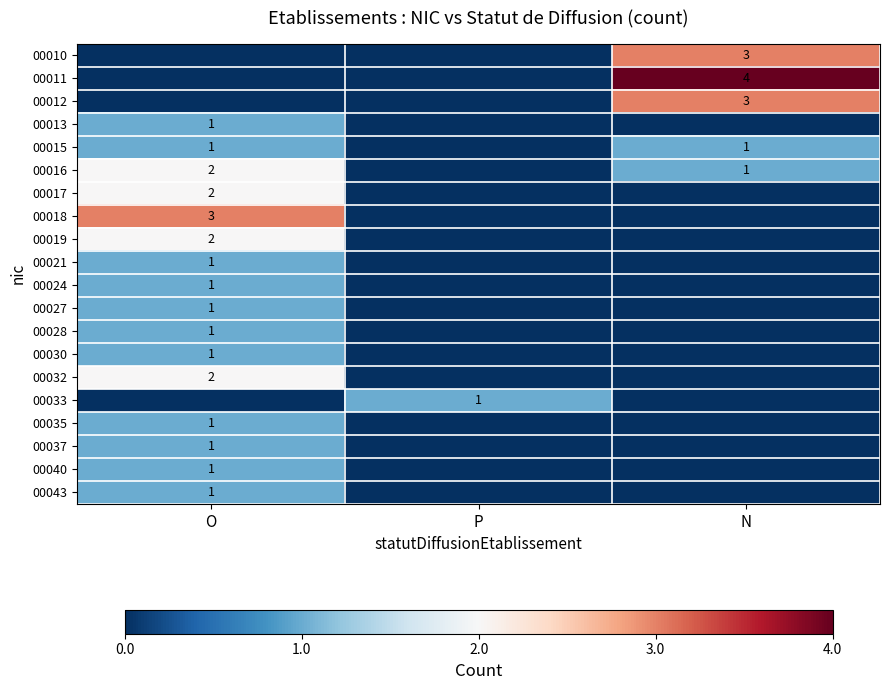

The value of 00013 at O is 0. True or false?

False